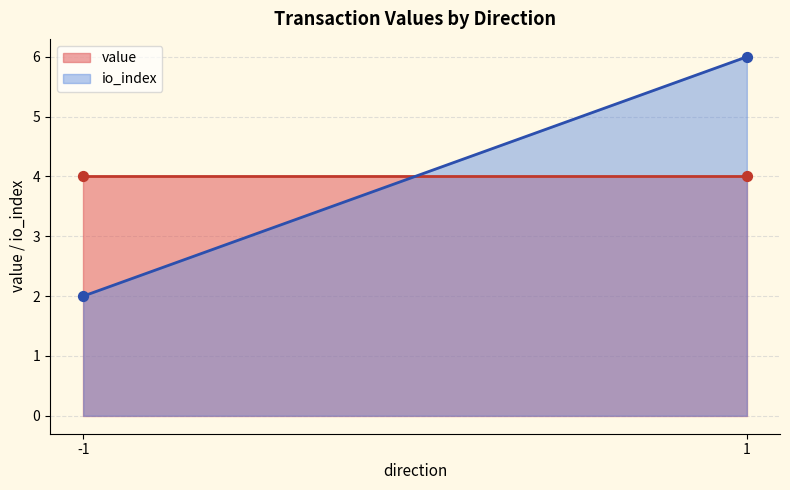

Which series has the largest total across all categories?

value